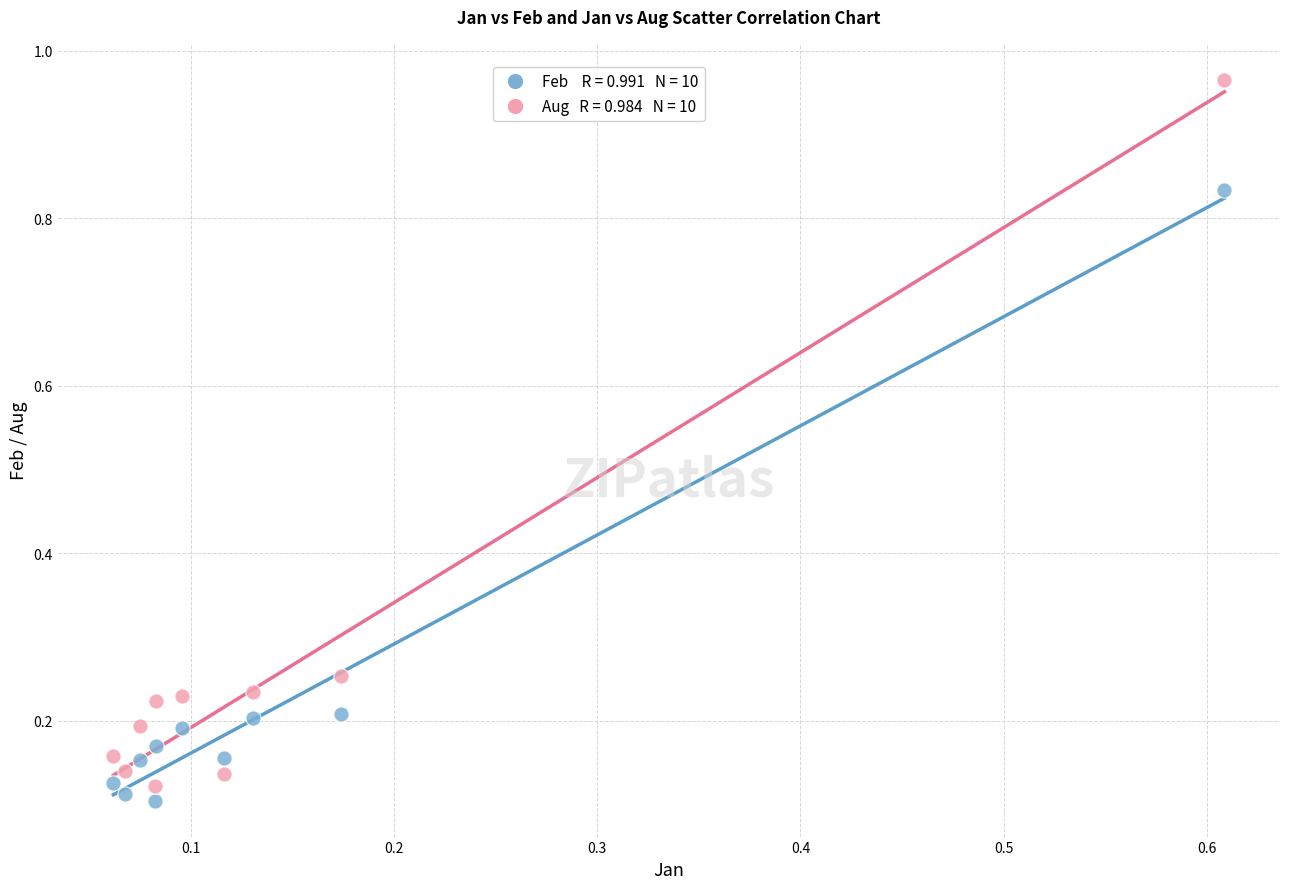

Across all data points, what is the range of Y values (max minus min)?

0.9